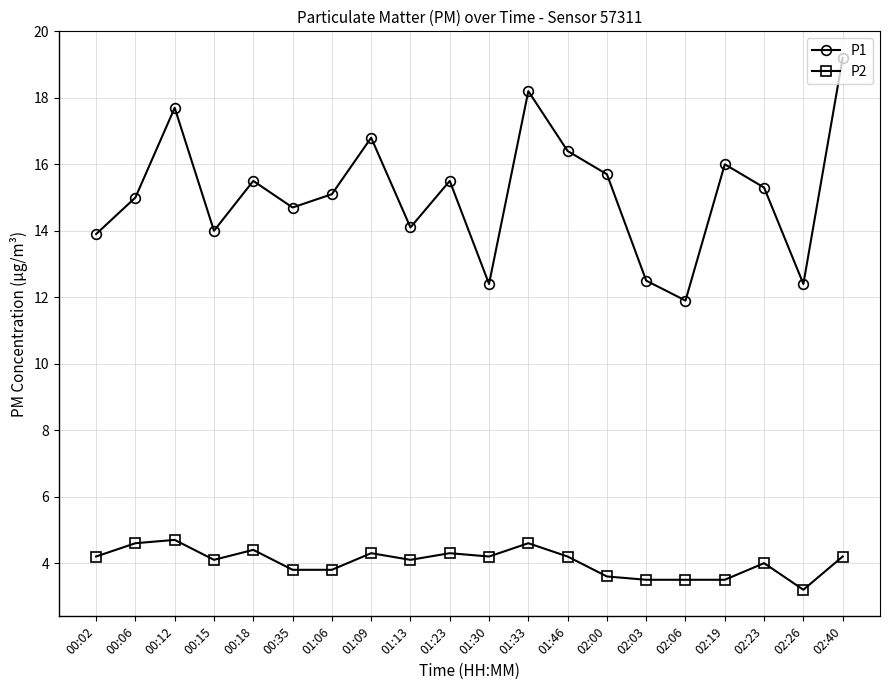

Rank the series by their maximum value, from lowest to highest.

P2, P1